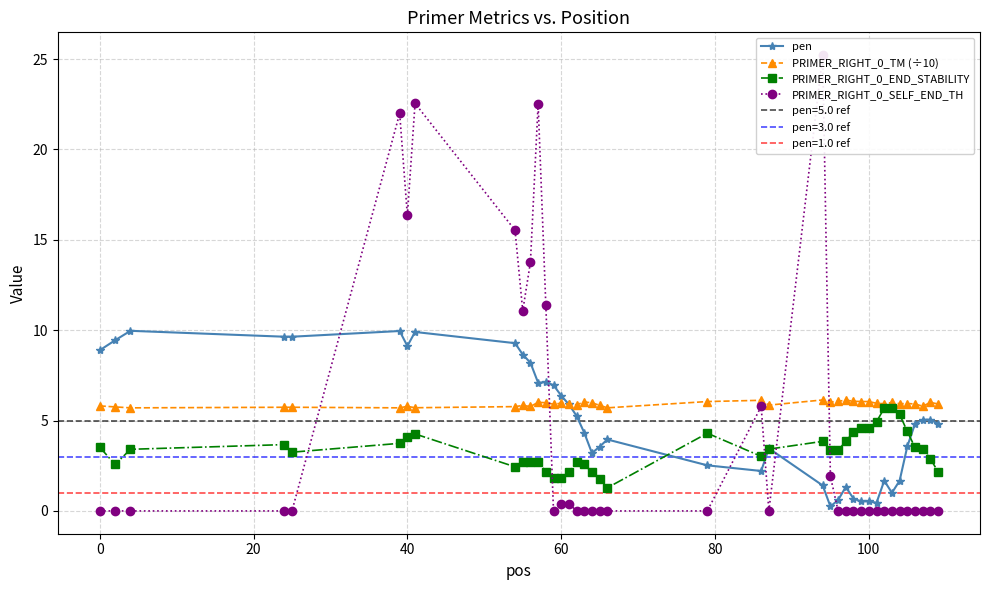

True or false: PRIMER_RIGHT_0_TM (÷10) has more than 2 points higher than both neighbors.

True